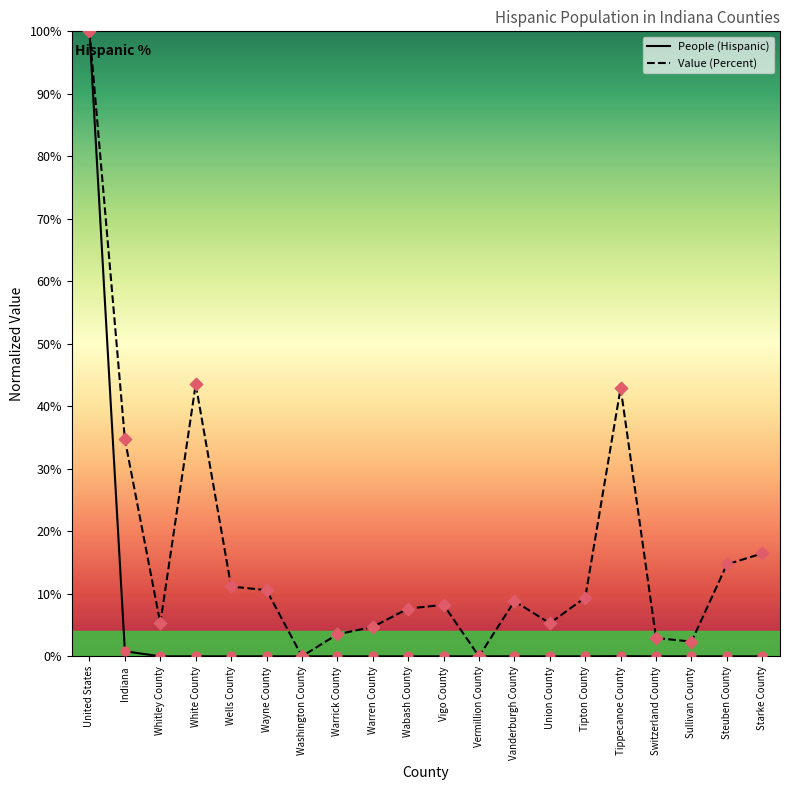

At which category is the sum across all series the highest?

United States